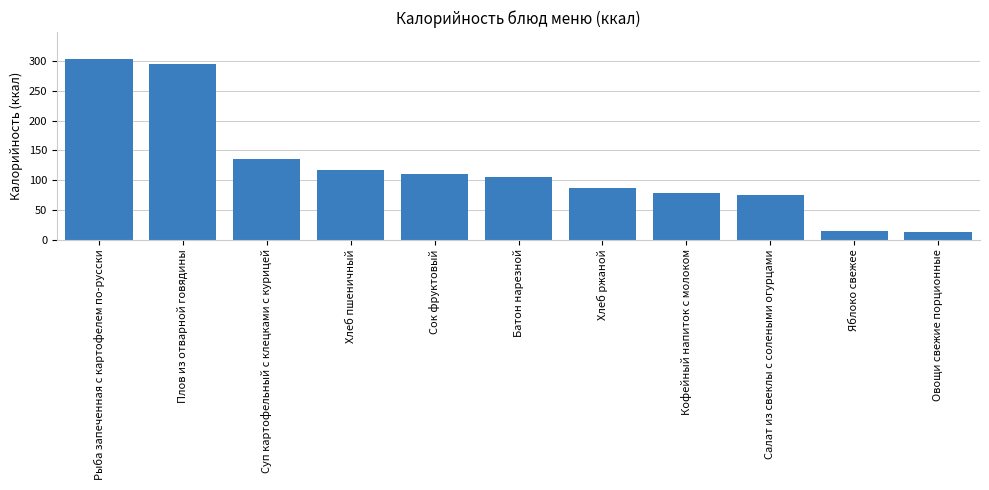

Reading left to right, list all the values displayed in this chart.

303.5	294.9	134.8	117.5	110.0	104.8	87.0	79.0	74.4	13.7	12.0